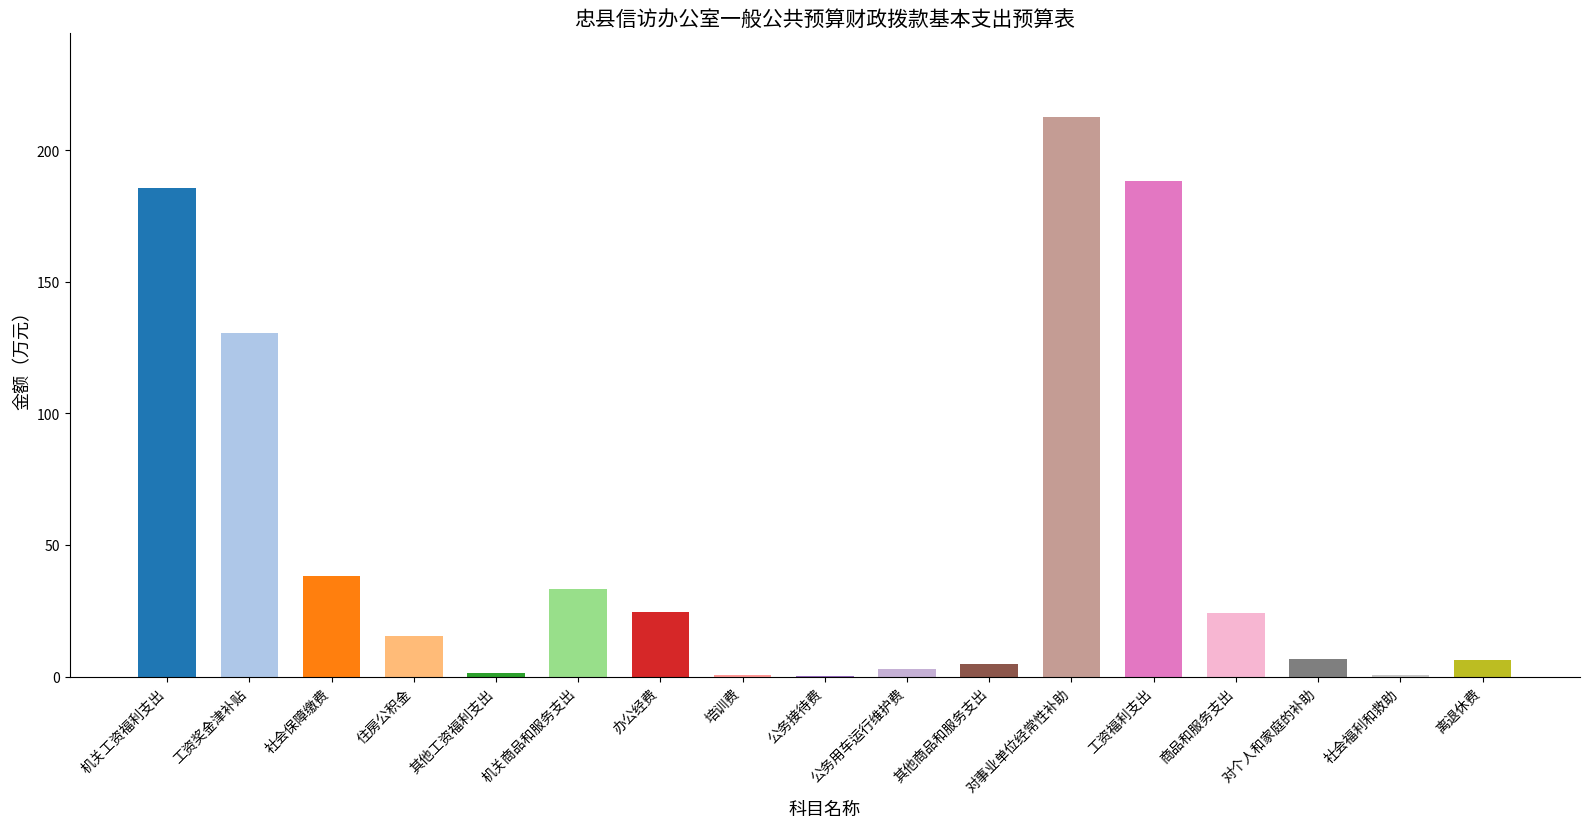

The chart shows a value of 188.2 at 工资福利支出. True or false?

True